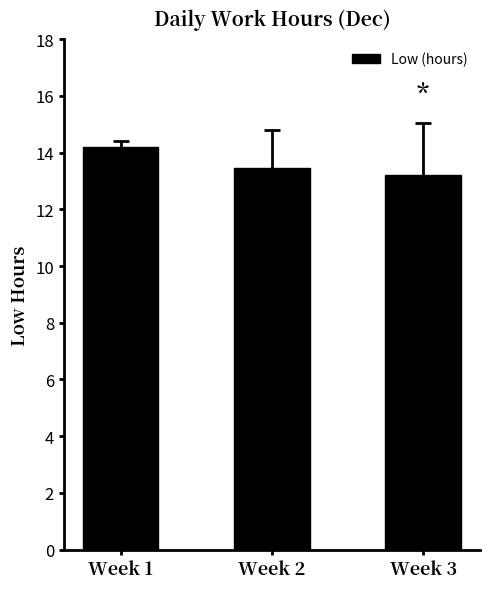

Reading left to right, extract all data points from this chart.

14.2	13.5	13.2